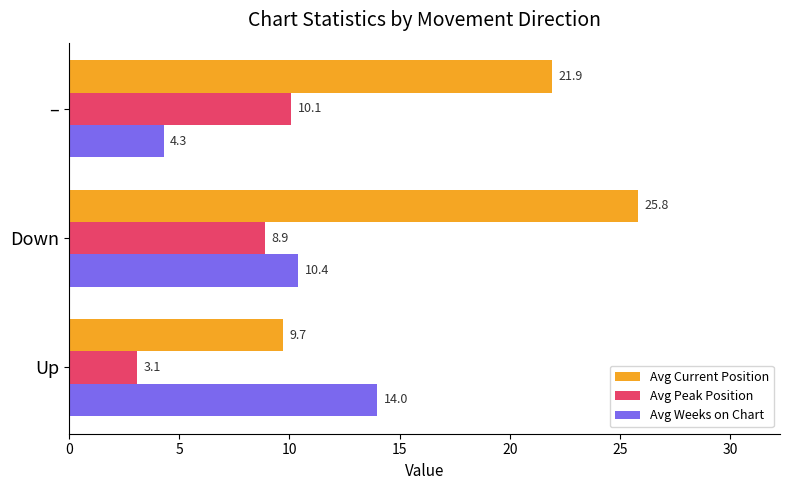

Which series has the largest range (max minus min)?

Avg Current Position